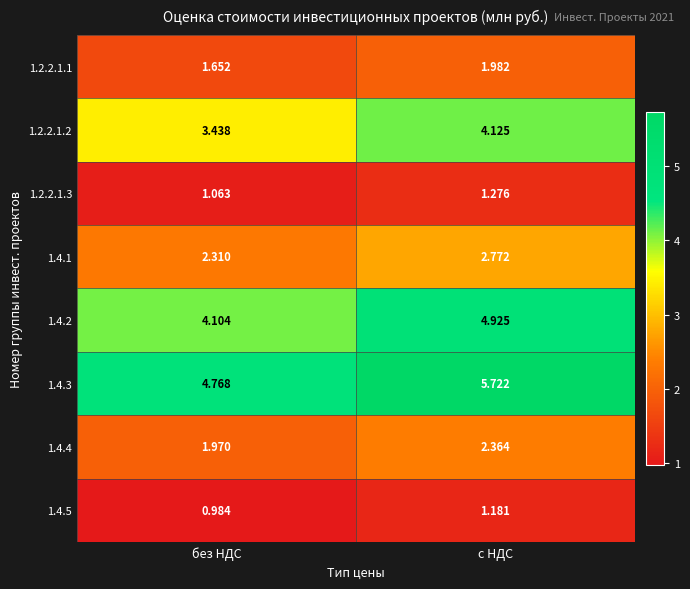

At which label does 1.4.4 first exceed 2?

с НДС